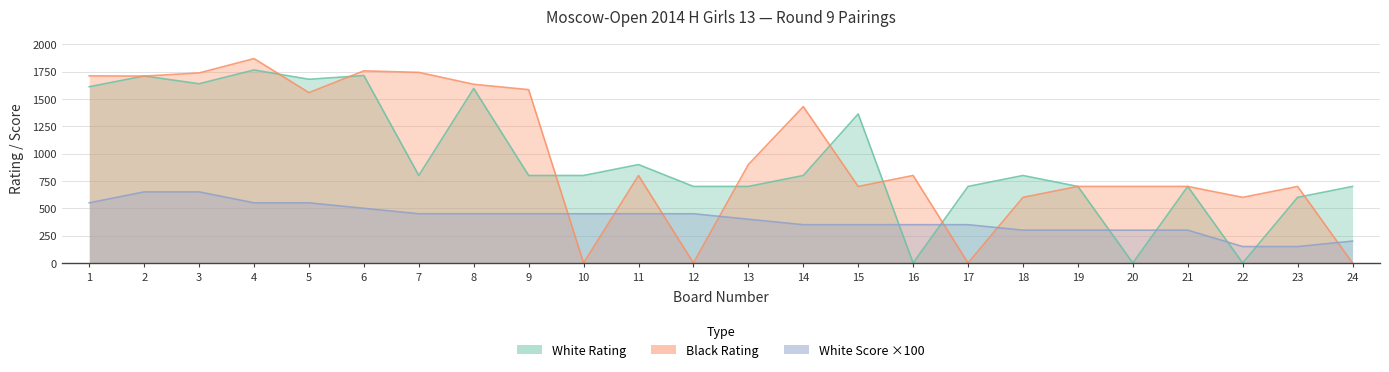

How many values in White Rating are above zero?

21